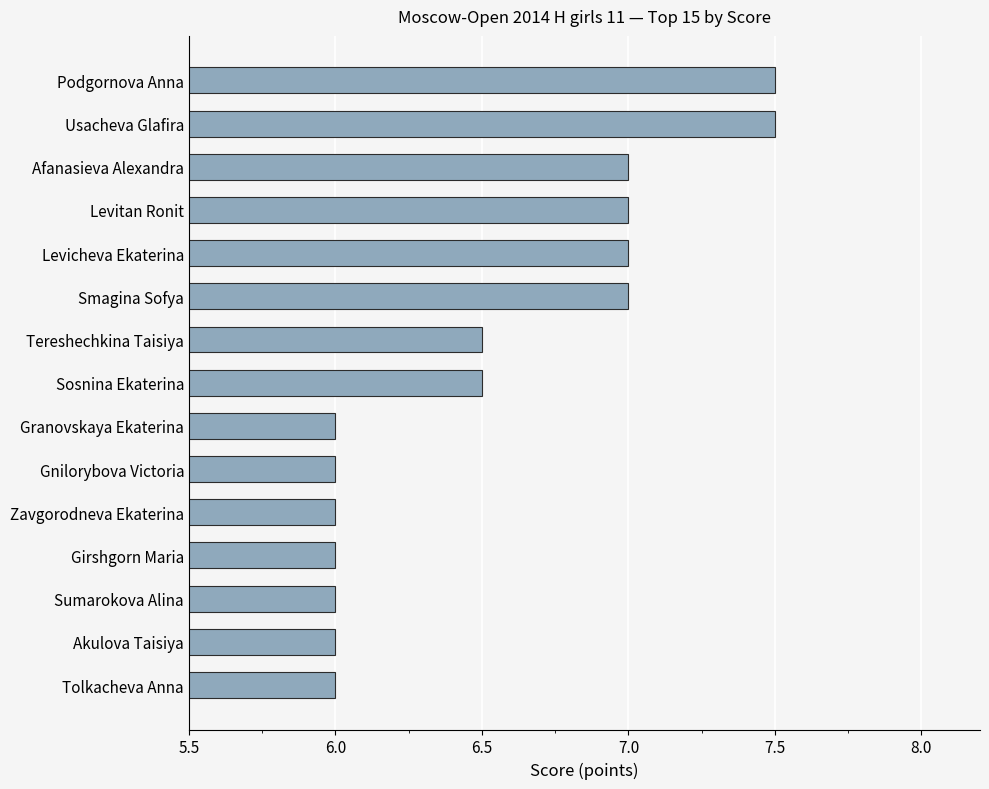

What is the value of the 14th bar from the top?

6.0